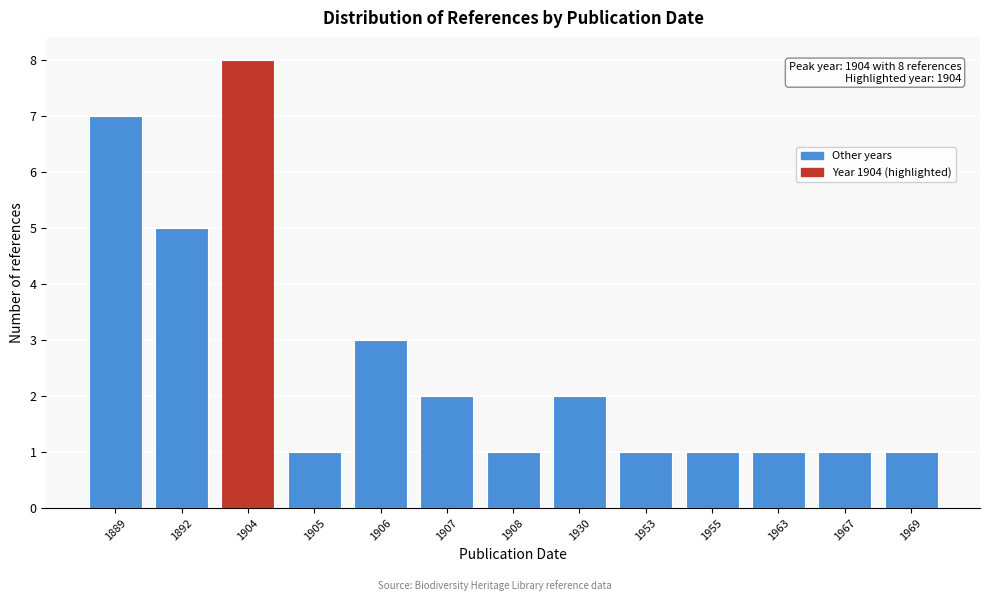

Reading right to left, list all the values displayed in this chart.

1	1	1	1	1	2	1	2	3	1	8	5	7